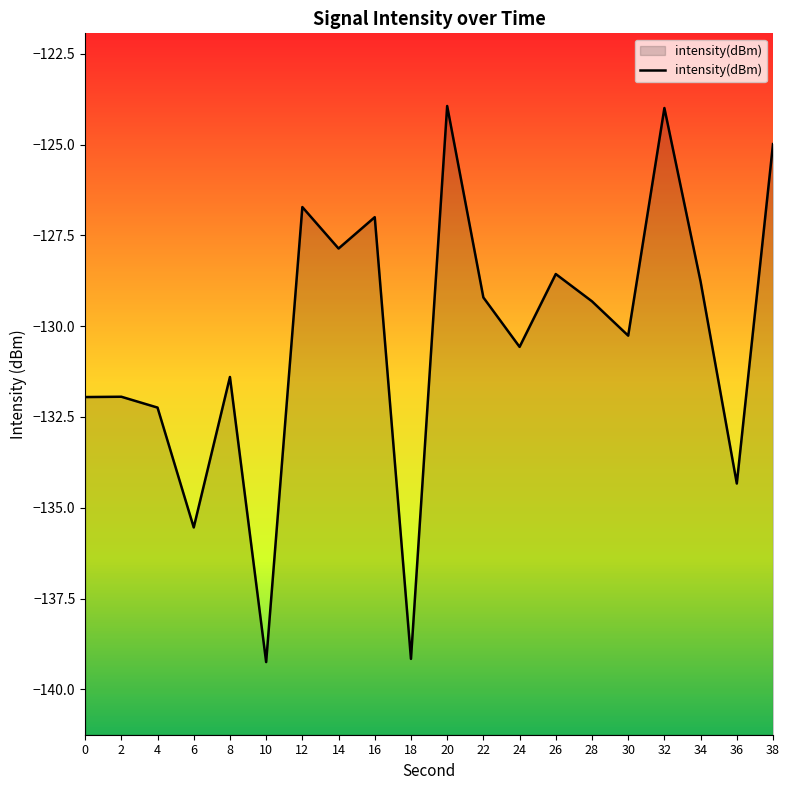

Read the value at 28.

-129.3